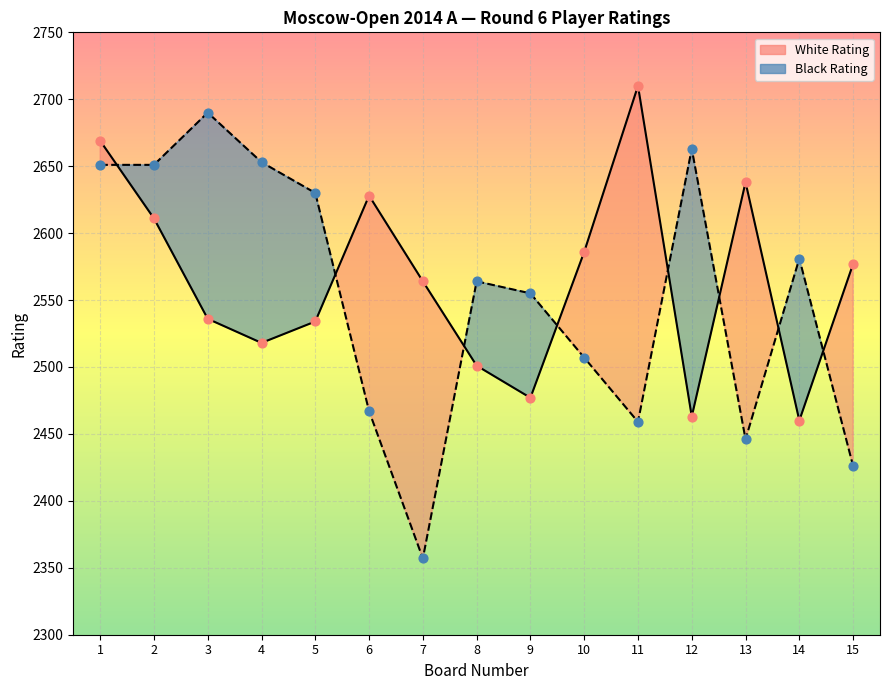

At which category is the sum across all series the highest?

1